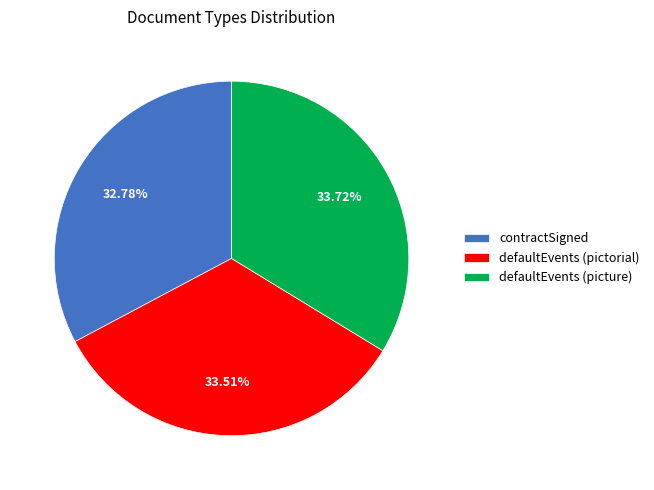

To the nearest percent, what portion does defaultEvents (pictorial) represent?

34%